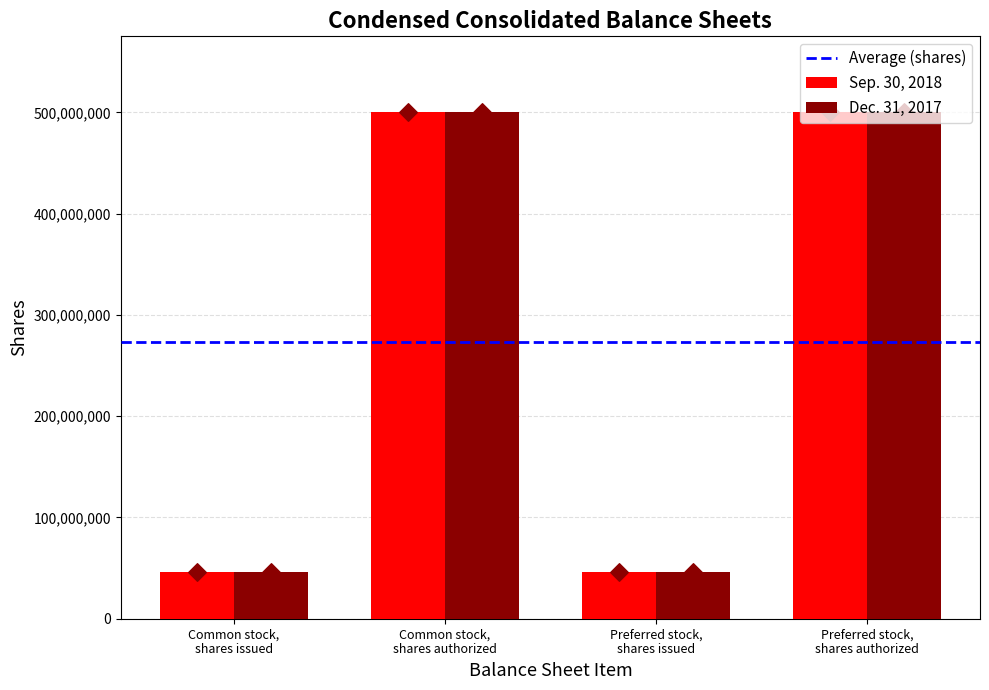

What are all the series names shown in the legend?

Sep. 30, 2018, Dec. 31, 2017